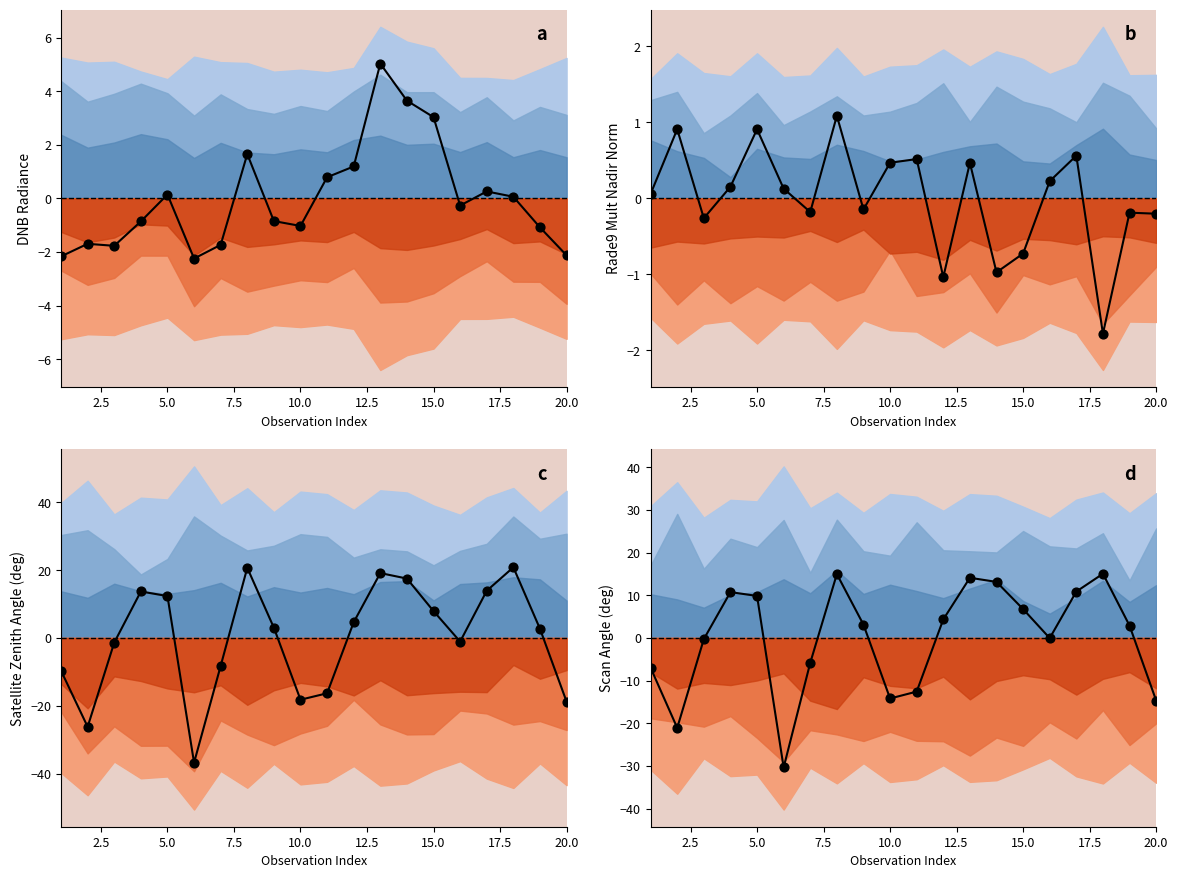

Which series has the largest total across all categories?

scan_angle